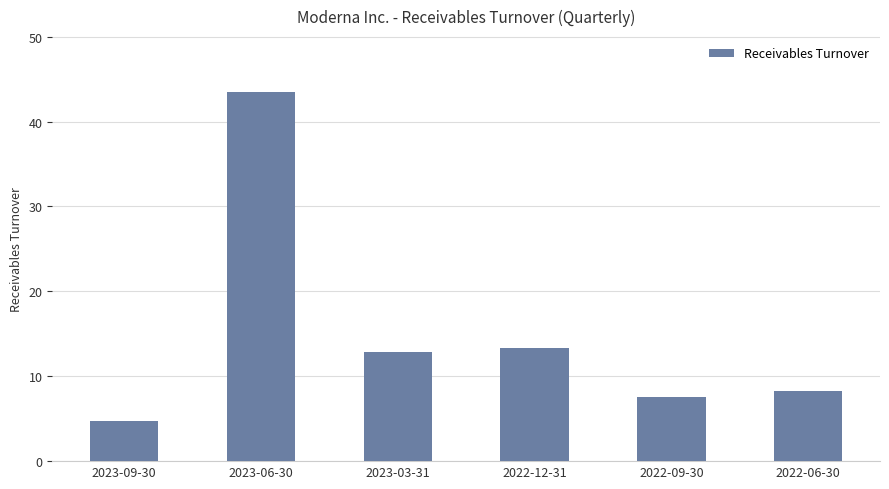

Which category has the highest value across all series?

2023-06-30